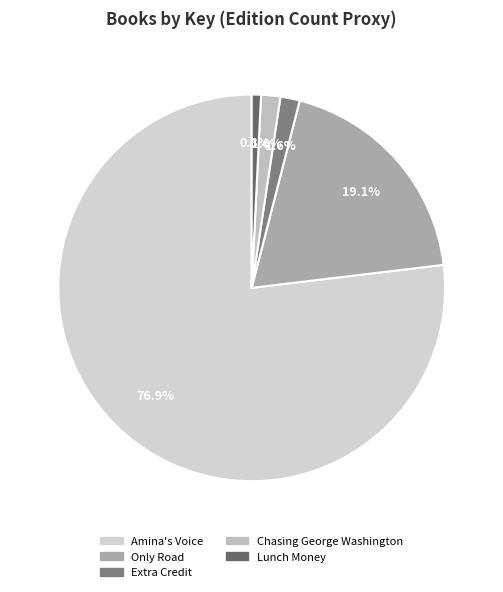

What is the change in value from Amina's Voice to Chasing George Washington?

-2073027912